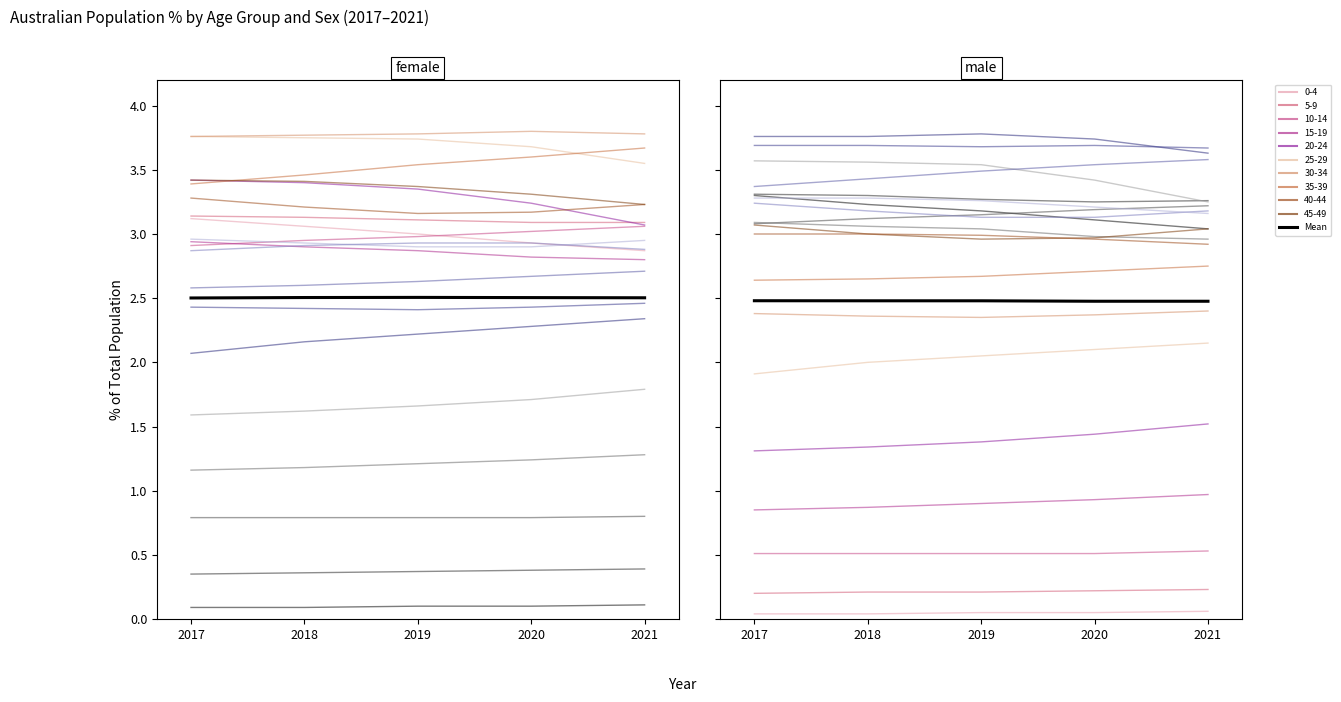

What is the value of the 3rd point from the left?

2.5